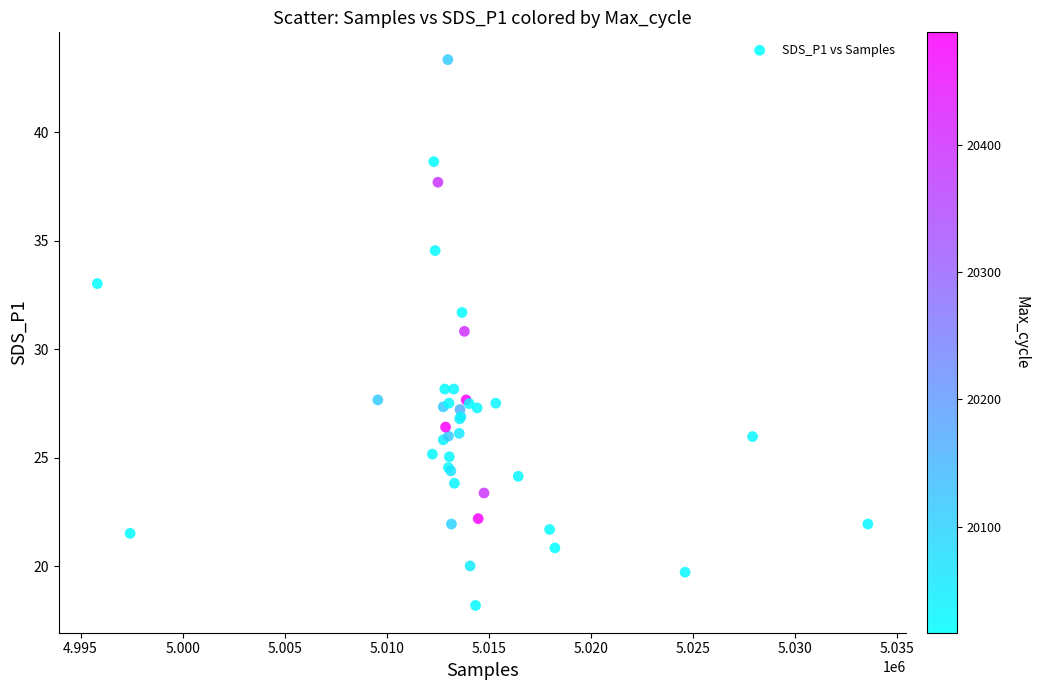

What Y value in the scatter plot is closest to 30?

30.8